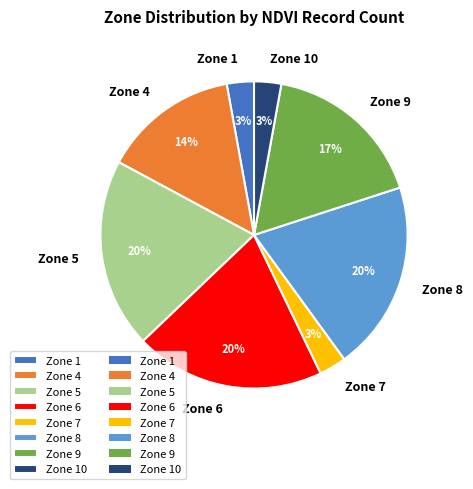

To the nearest percent, what is the difference between the largest and smallest slice percentages?

17%